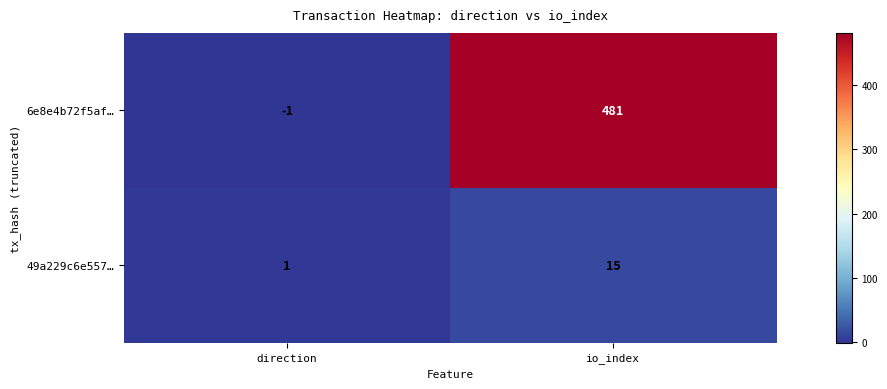

Rank the series by their maximum value, from highest to lowest.

6e8e4b72f5af…, 49a229c6e557…